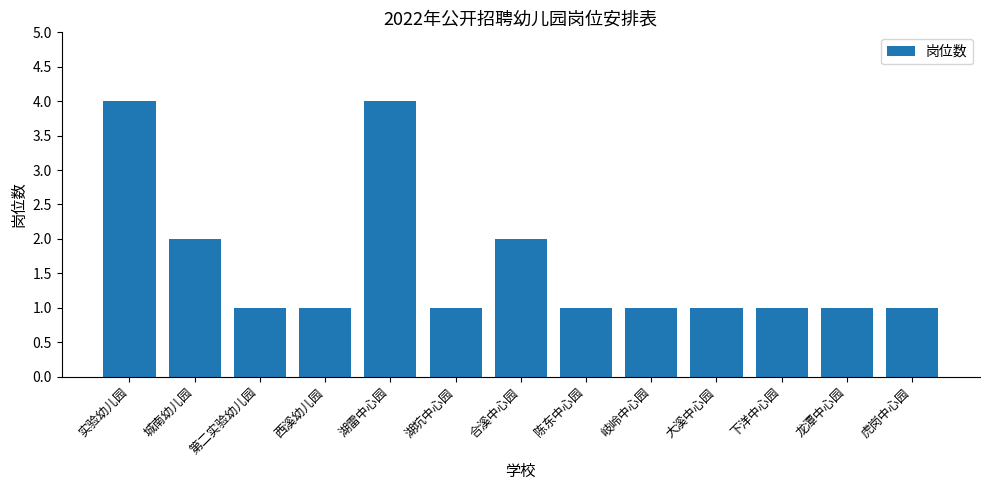

What is the maximum value shown in the chart?

4